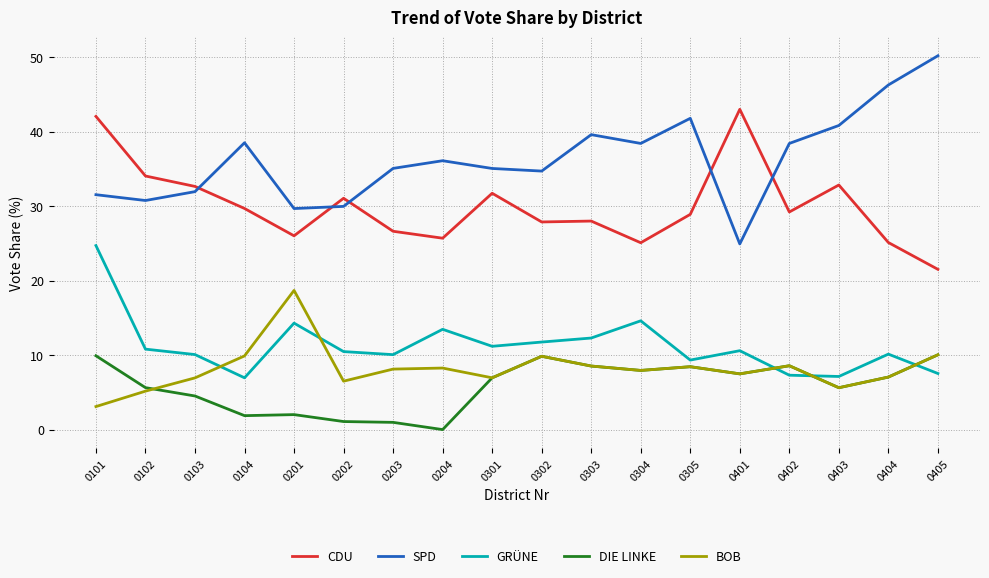

At 0204, list the series in order from smallest to largest.

DIE LINKE, BOB, GRÜNE, CDU, SPD